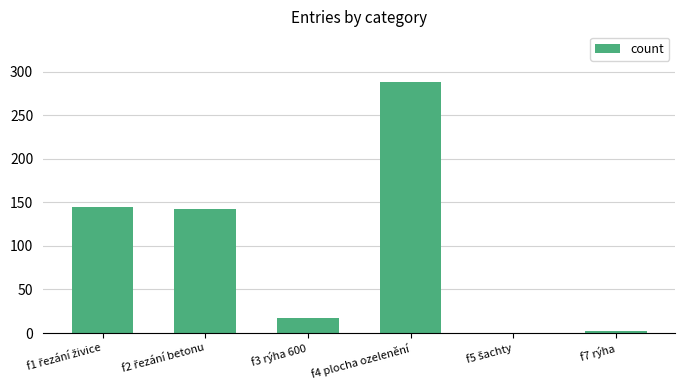

The value at f4 plocha ozelenění is 499. True or false?

False